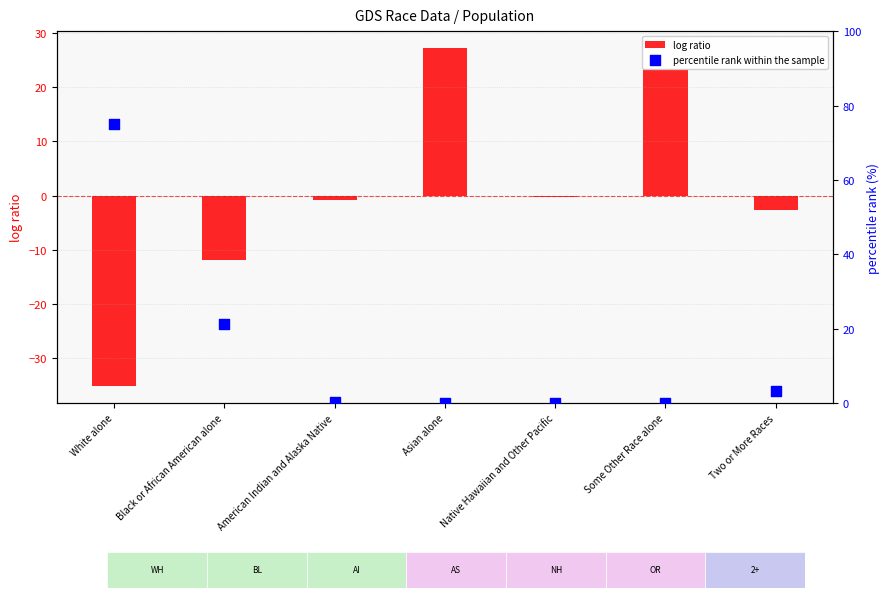

Is the value of log ratio at Native Hawaiian and Other Pacific greater than the value of percentile rank within the sample at American Indian and Alaska Native?

No